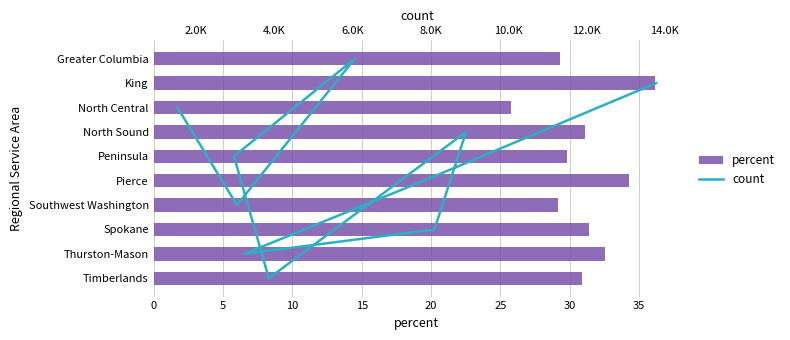

At how many categories does at least one series exceed 15?

10